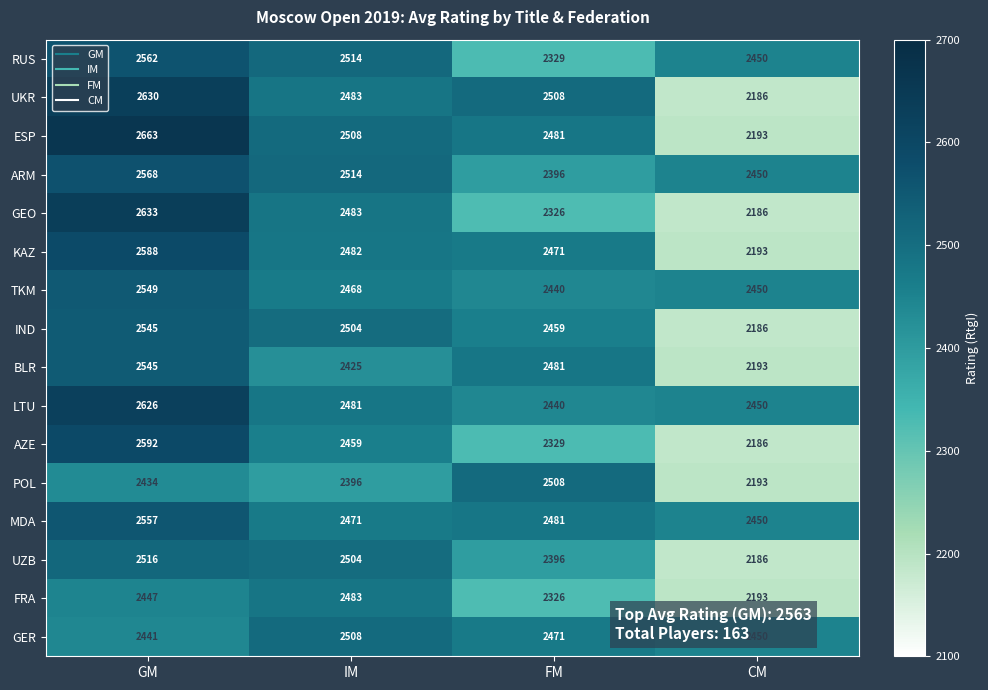

What is the maximum value shown in the chart?

2663